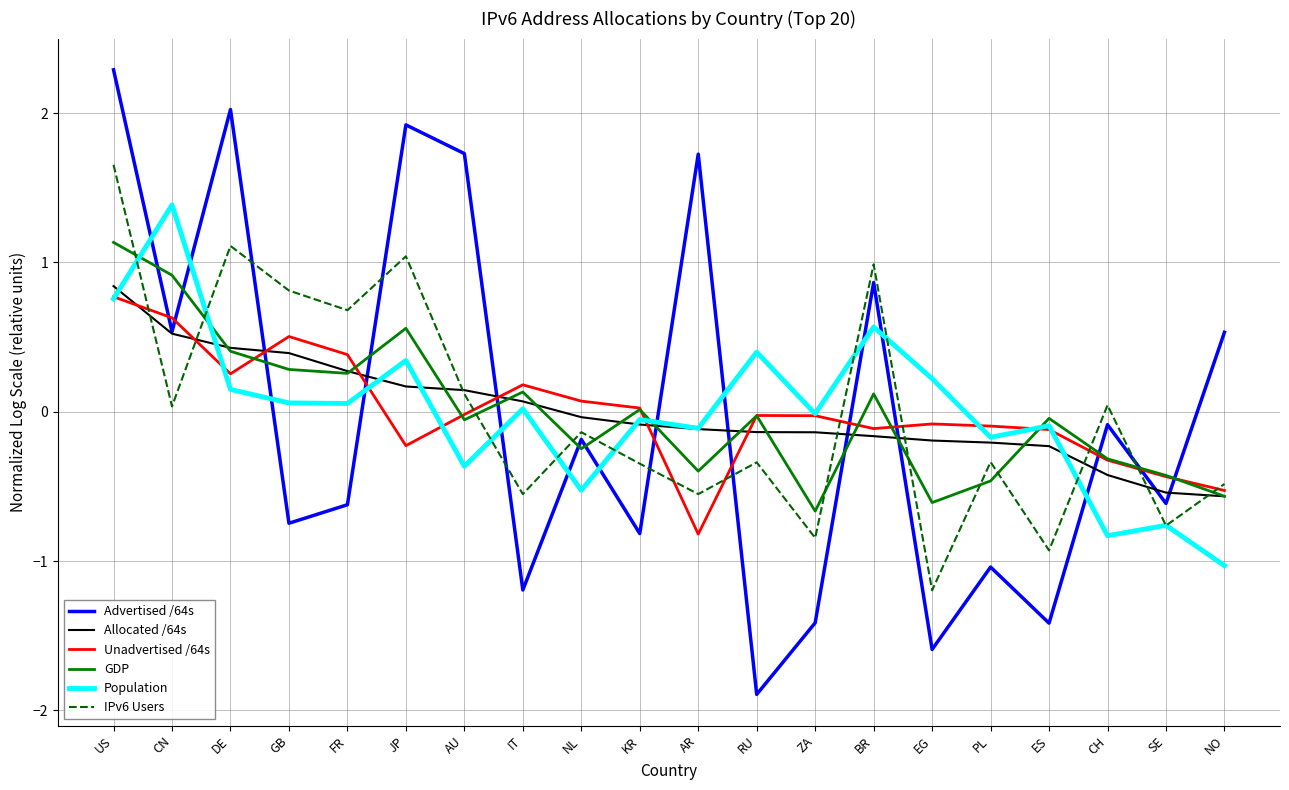

Is the value of Advertised /64s at KR greater than the value of Allocated /64s at FR?

No